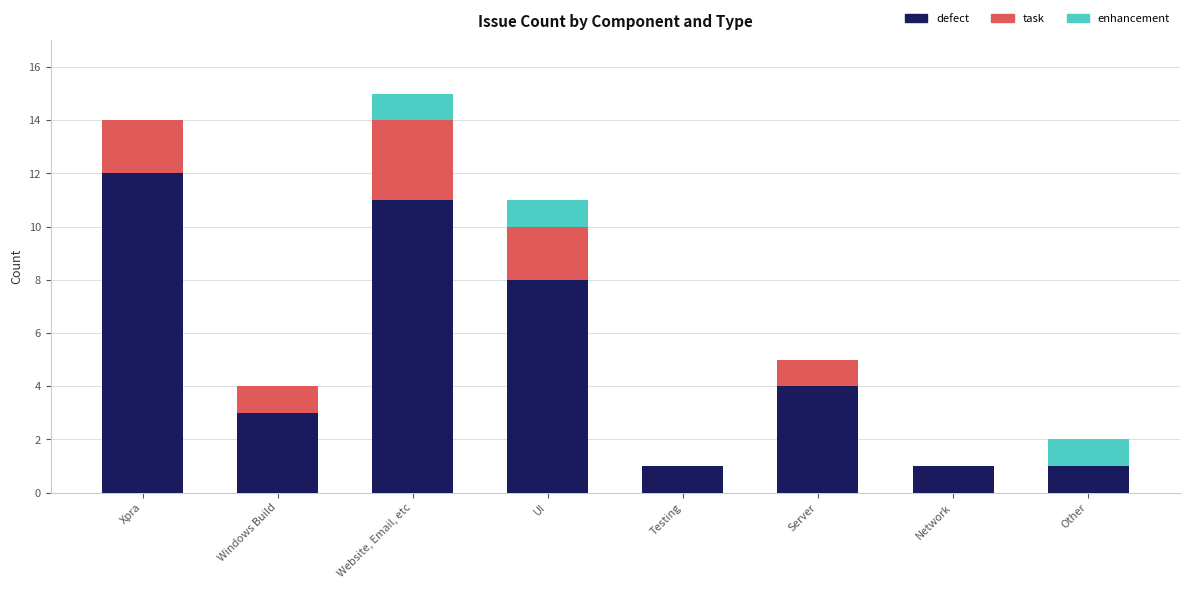

How many data points does each series have?

8